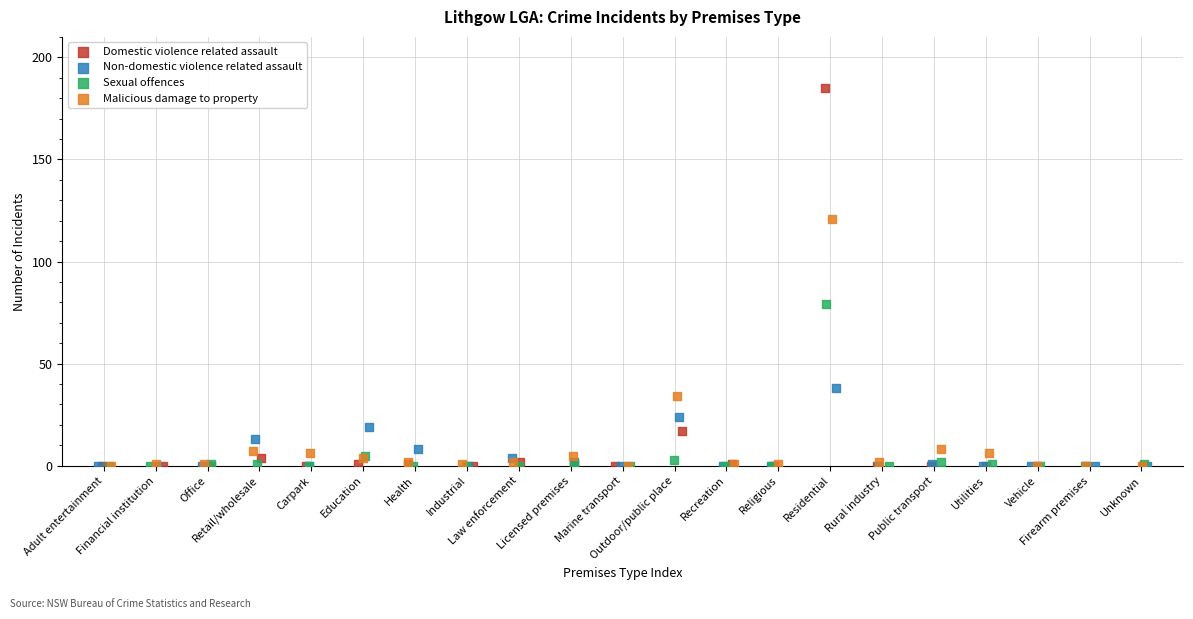

Which series has the largest Y range (max minus min)?

Domestic violence related assault